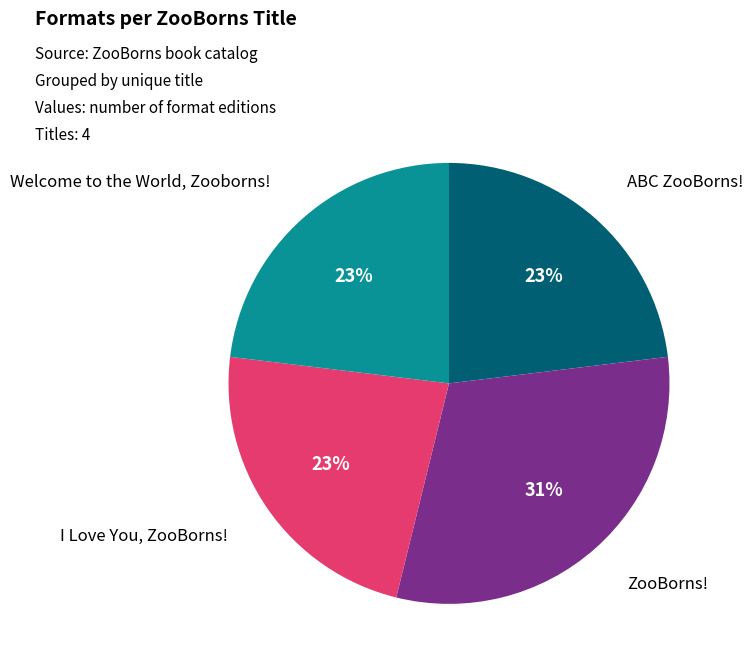

What percentage is the ZooBorns! slice, to the nearest percent?

31%